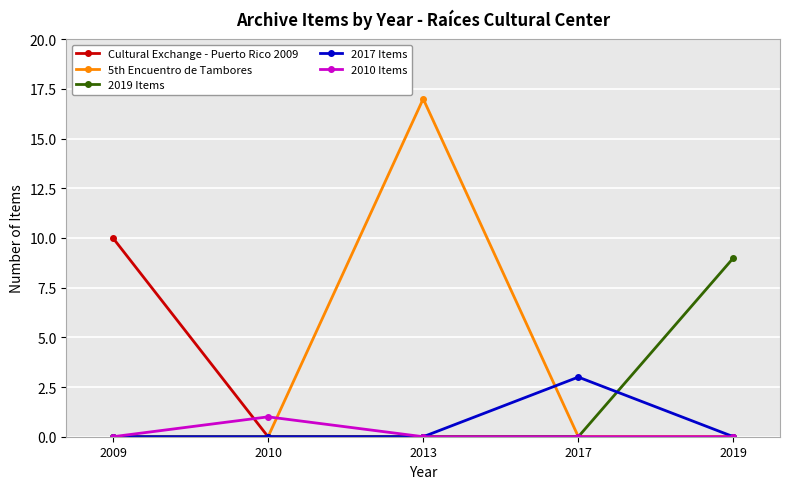

True or false: 2010 Items has a value of -1 at 2019.

False